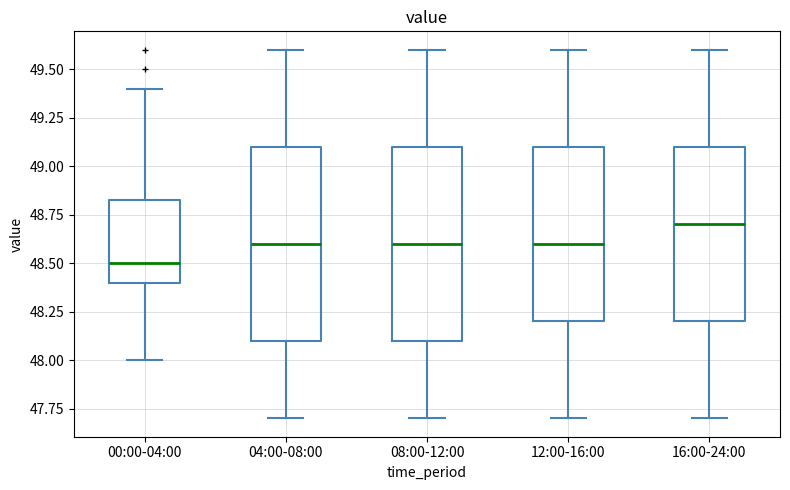

Reading left to right, read every box against the y-axis: the position of its median line, the range the box covers, and the ends of its whiskers. The values are not printed on the chart, so give them approximately, as read against the axis.

00:00-04:00: median 48.50, box 48.40 to 48.85, whiskers 48.00 to 49.40
04:00-08:00: median 48.60, box 48.10 to 49.10, whiskers 47.70 to 49.60
08:00-12:00: median 48.60, box 48.10 to 49.10, whiskers 47.70 to 49.60
12:00-16:00: median 48.60, box 48.20 to 49.10, whiskers 47.70 to 49.60
16:00-24:00: median 48.70, box 48.20 to 49.10, whiskers 47.70 to 49.60